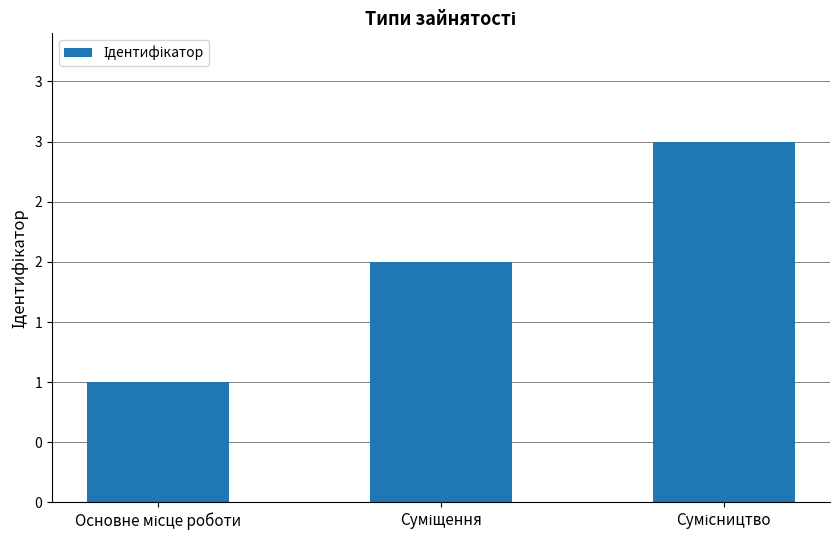

Are the bars horizontal?

No